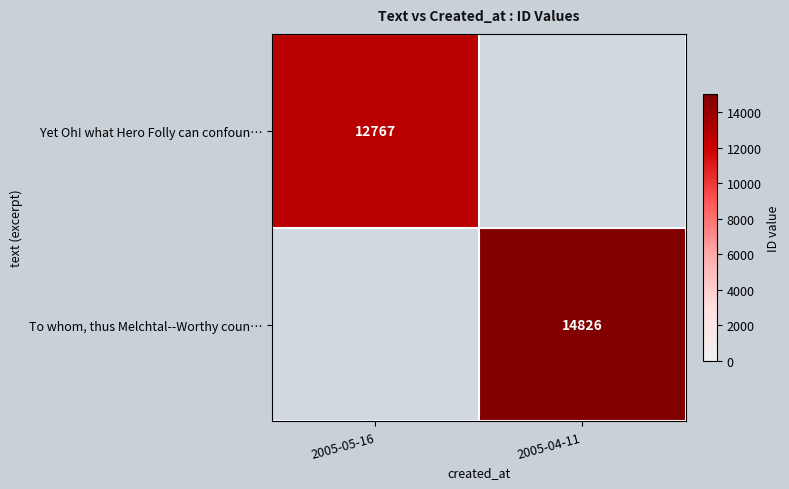

The value of Yet Oh! what Hero Folly can confoun… at 2005-05-16 is 16852. True or false?

False